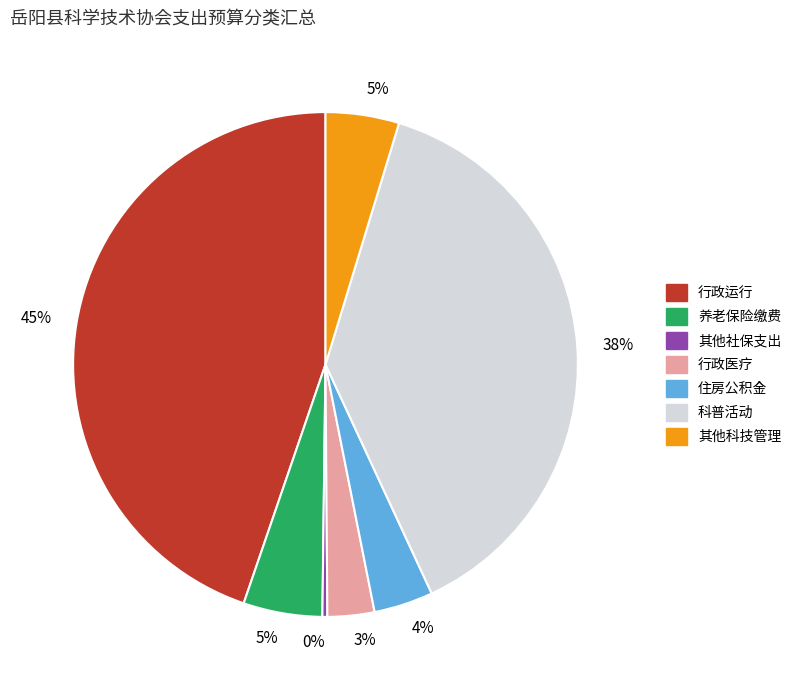

True or false: 其他社保支出 accounts for 0% of the total.

True